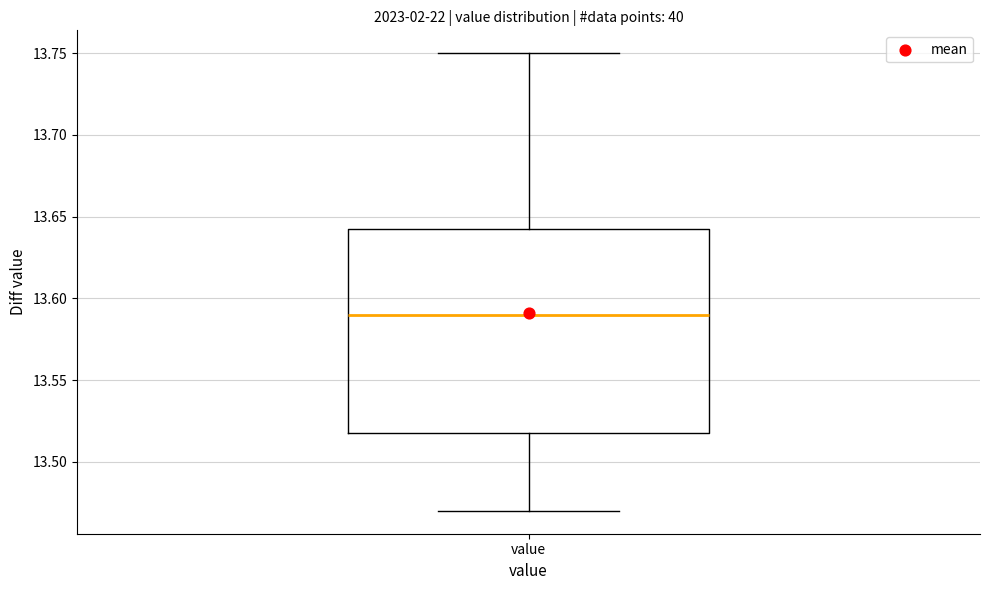

Where does the lower whisker of the box for value end on the y-axis? The values are not printed on the chart, so give them approximately, as read against the axis.

13.470